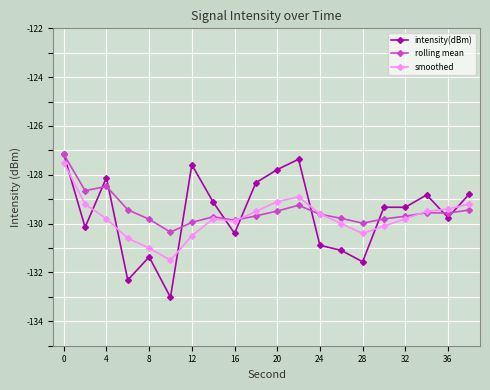

What is the maximum value shown in the chart?

-127.2